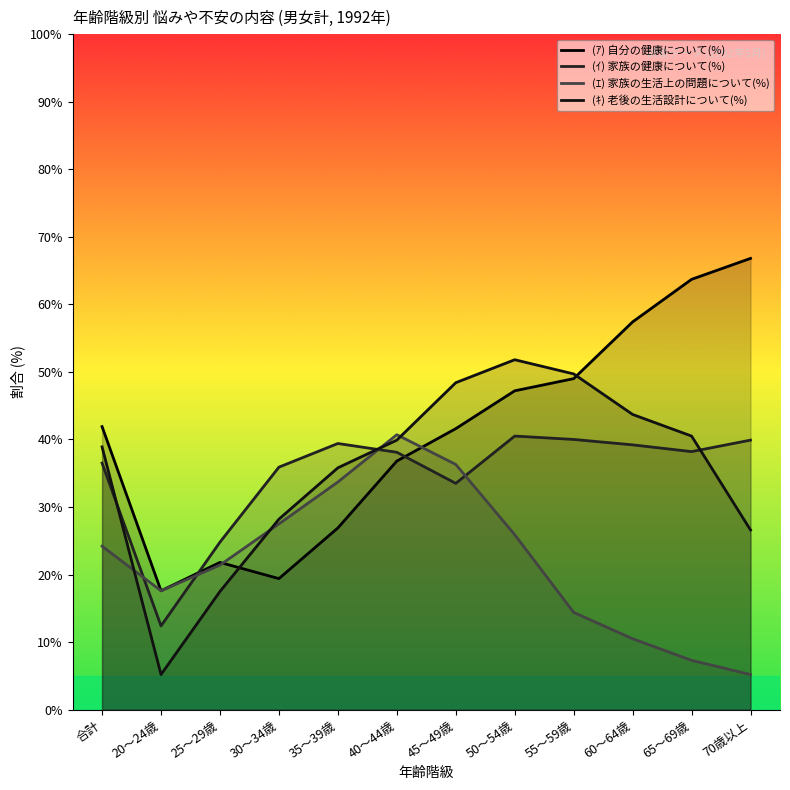

What is the value of the (ｷ) 老後の生活設計について(%) point at the 4th from the left?

28.2